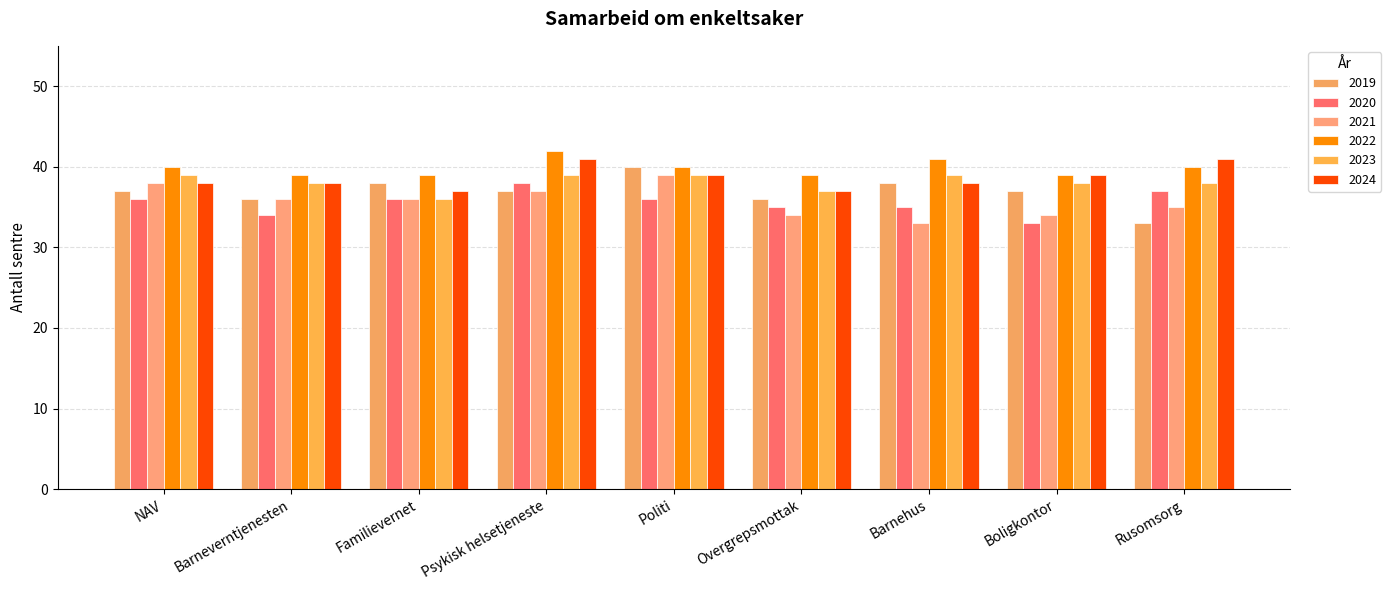

How many bars are there in each group?

6